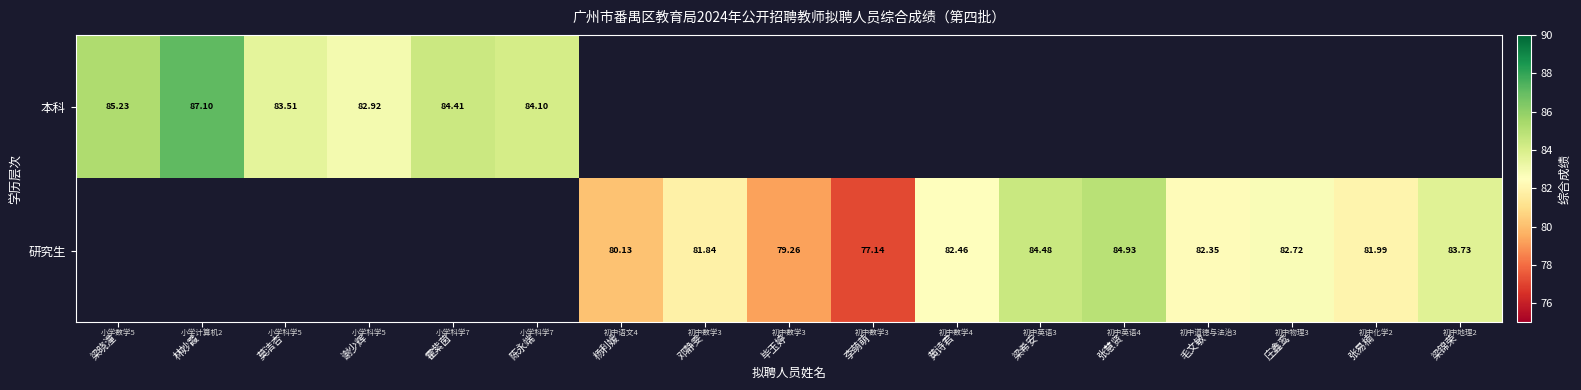

Is the value of 本科 at 谢少辉 greater than the value of 研究生 at 李萌萌?

Yes